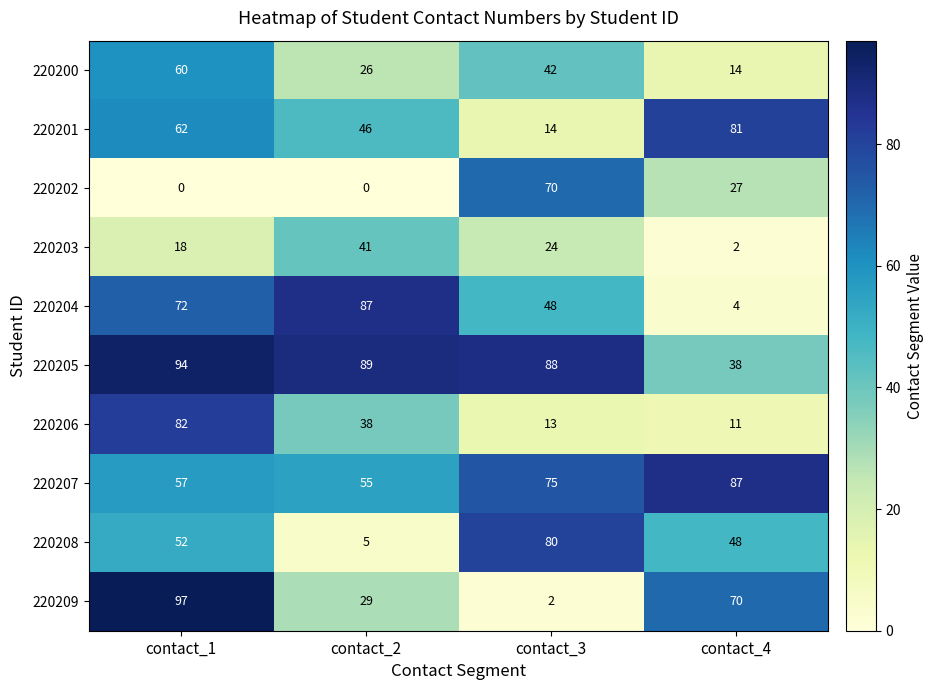

What is the total value across all series at contact_3?

456